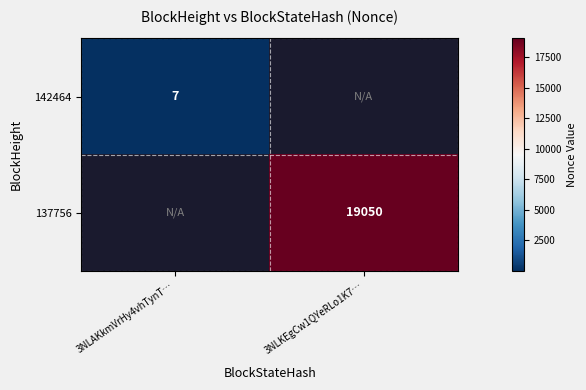

True or false: 142464 has a value of 7 at 3NLAKkmVrHy4vhTynT….

True